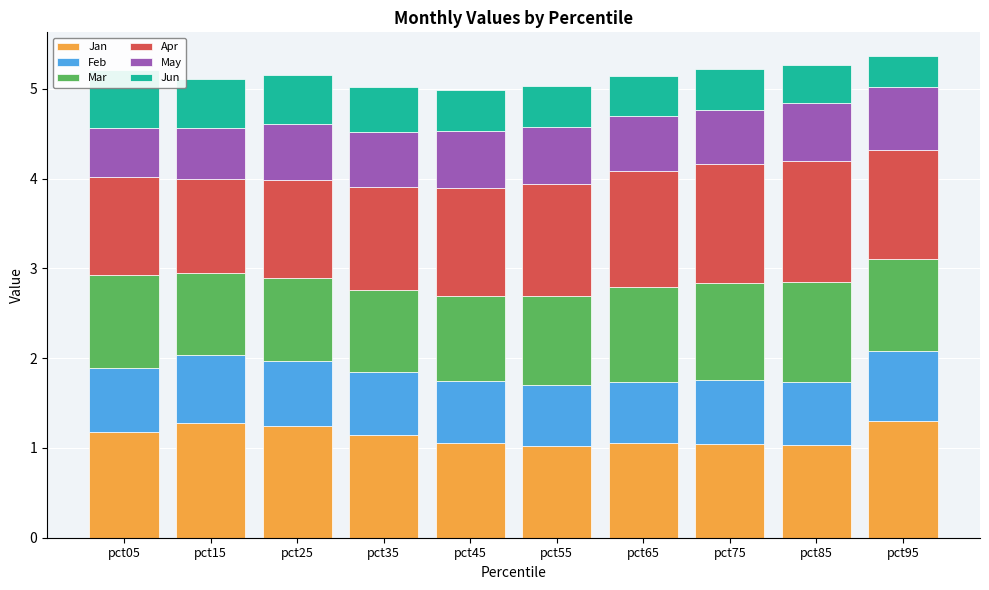

What is the difference between the Jun values at pct85 and pct25?

0.1